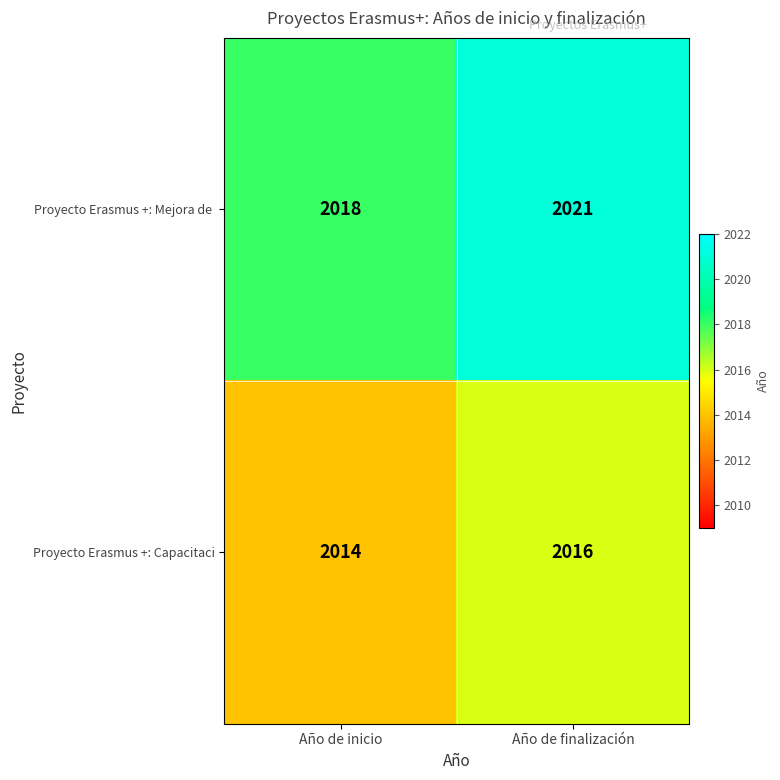

Read the Proyecto Erasmus +: Capacitaci value at Año de finalización.

2016